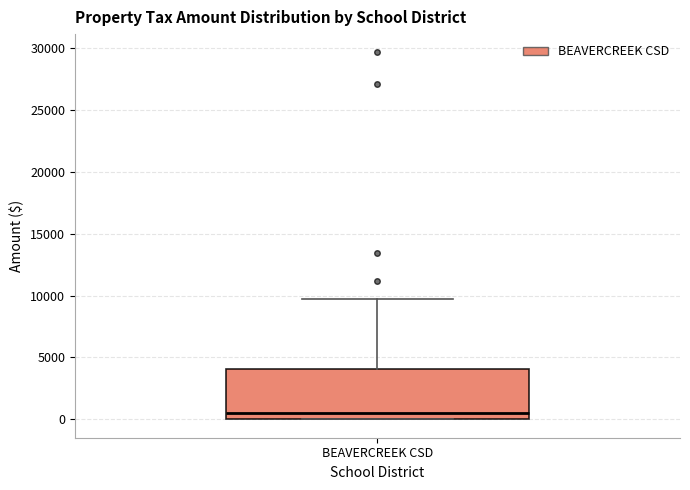

Transcribe this box plot: give where the median line is, the range the box spans, and where the two whiskers end, as read against the y-axis. The values are not printed on the chart, so give them approximately, as read against the axis.

median 500, box 0 to 4000, whiskers 0 to 9500